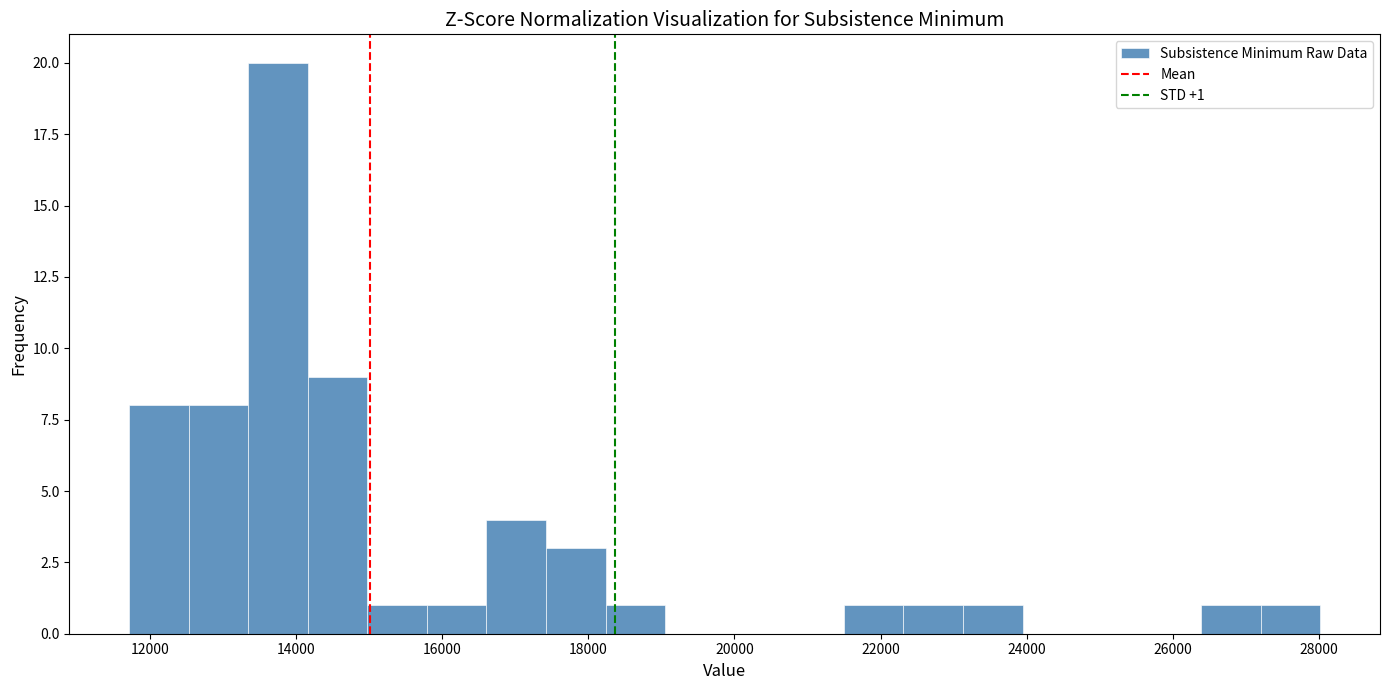

Which range on the x-axis has the tallest bar?

13400 to 14200